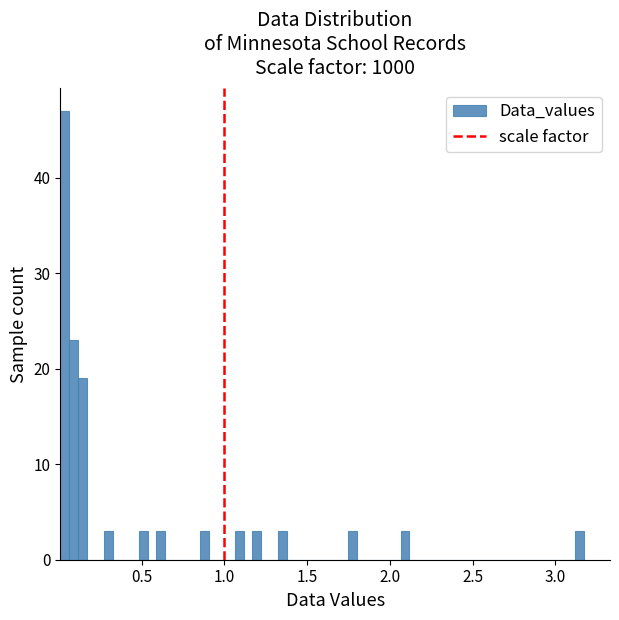

Read against the x-axis, roughly where is the centre of the tallest bar?

0.05